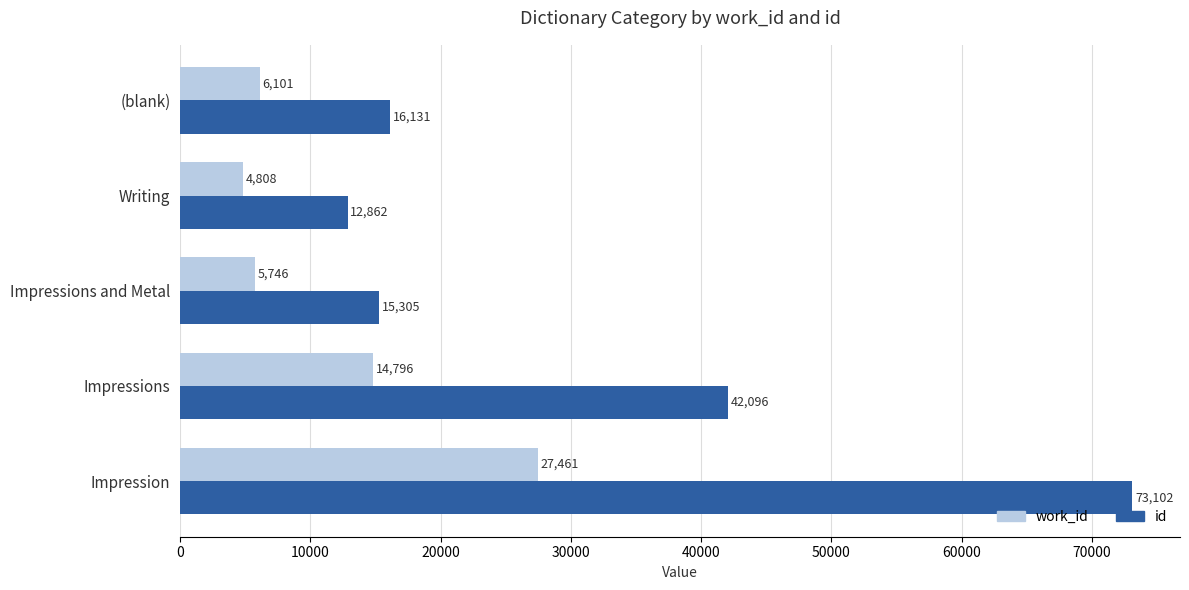

True or false: id has a value of 12862 at Writing.

True